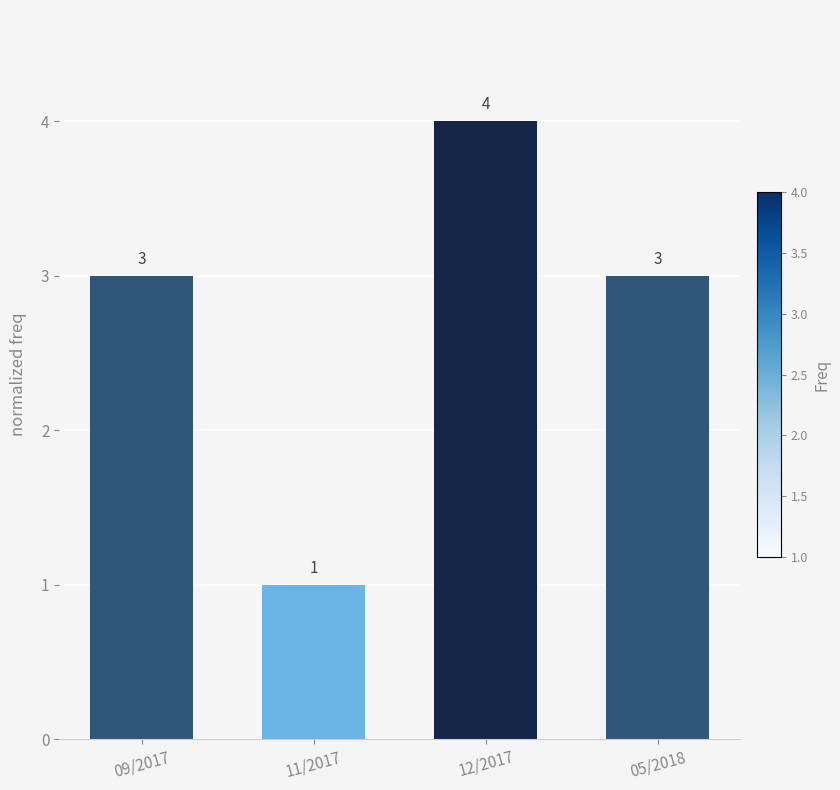

What is the smallest value displayed?

1